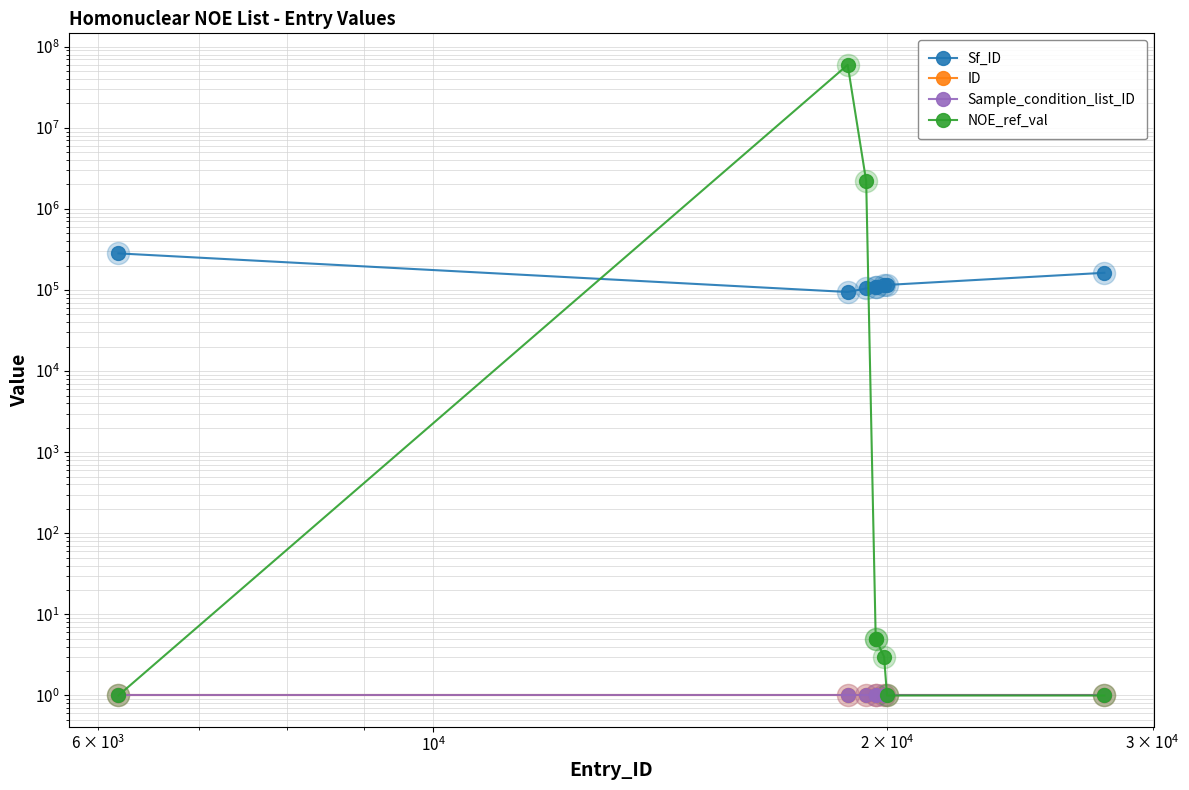

What are all the series names shown in the legend?

Sf_ID, ID, Sample_condition_list_ID, NOE_ref_val